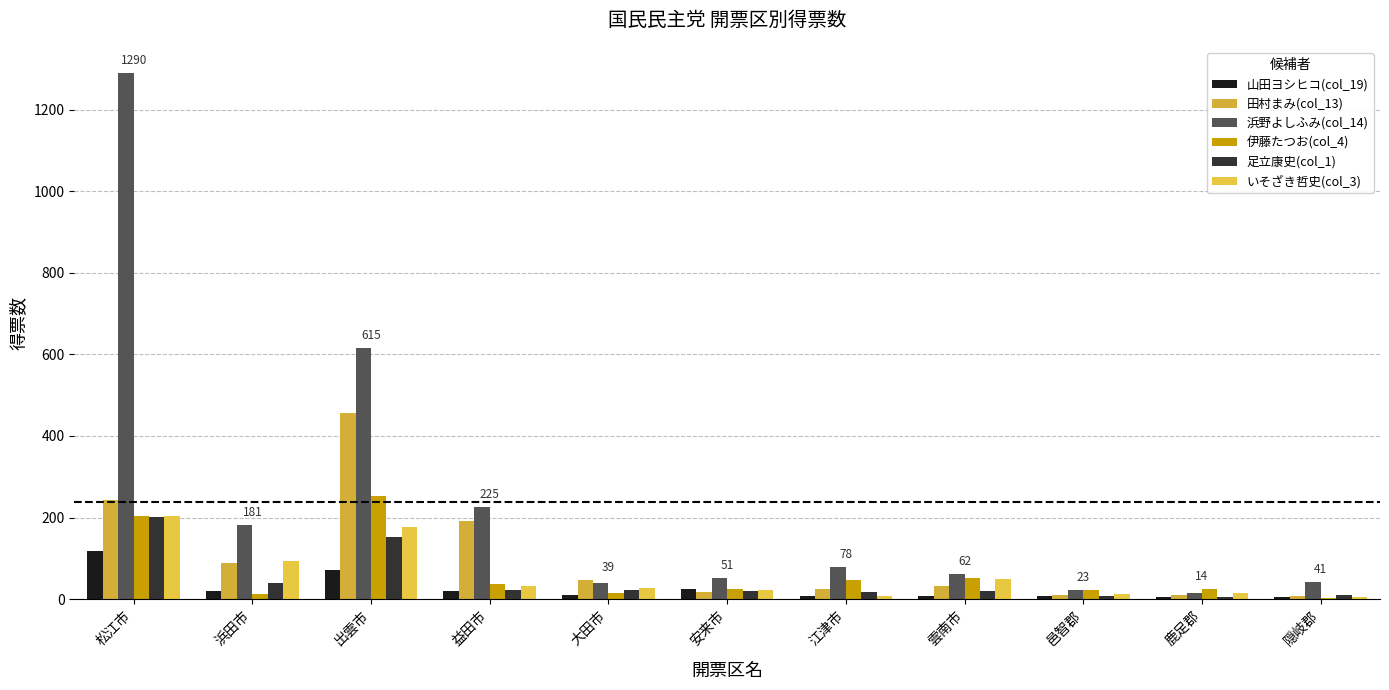

What is the difference between the 山田ヨシヒコ(col_19) values at 益田市 and 大田市?

10.6